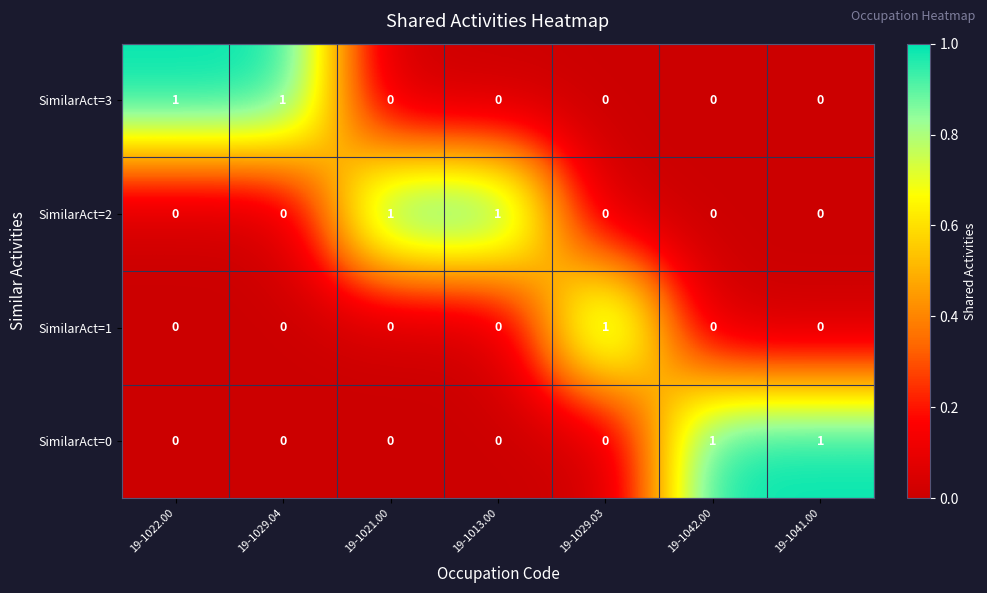

The SimilarAct=0 series shows 0 at 19-1029.03. True or false?

True